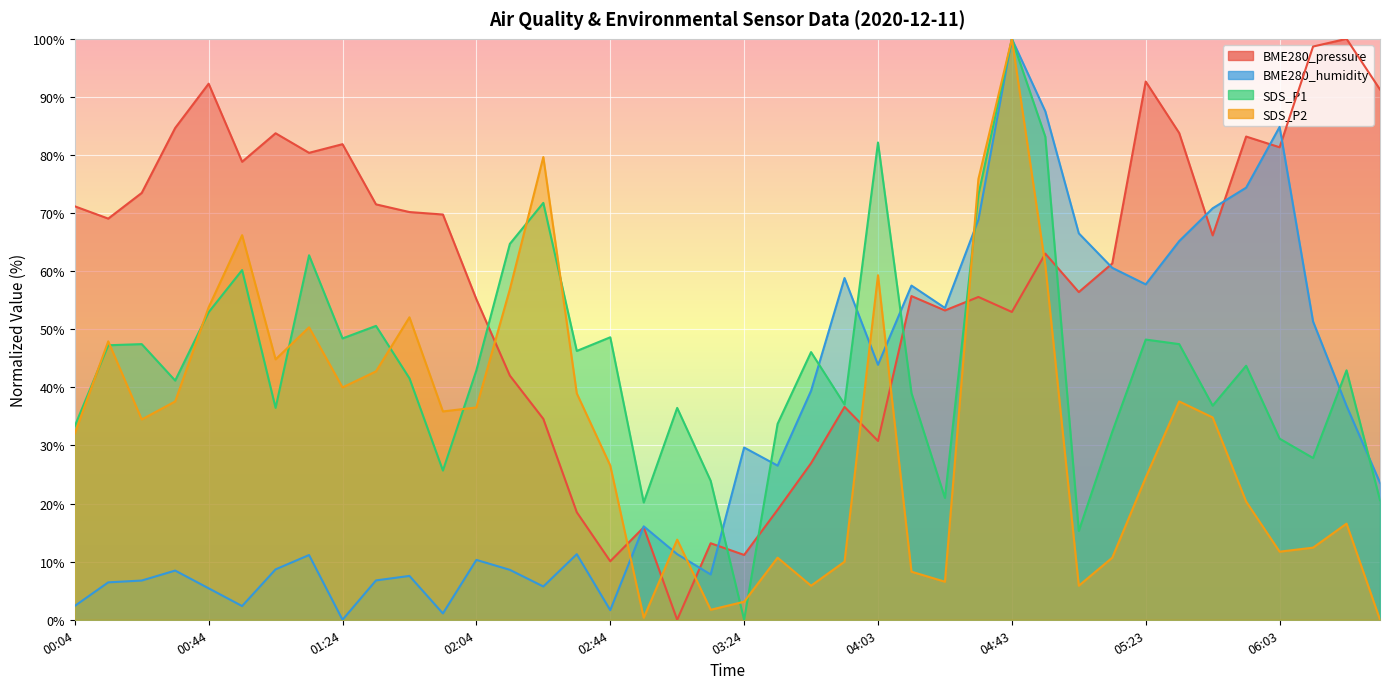

At which label does BME280_humidity first exceed 23?

03:24